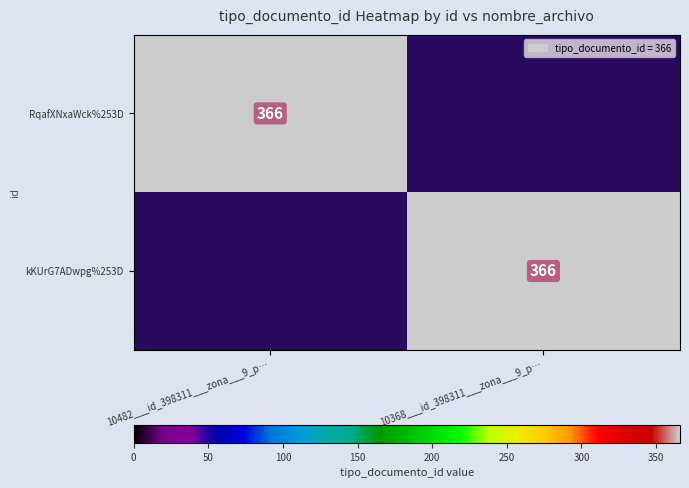

What is the difference between the highest and lowest values at 10368___id_398311___zona___9_p…?

366